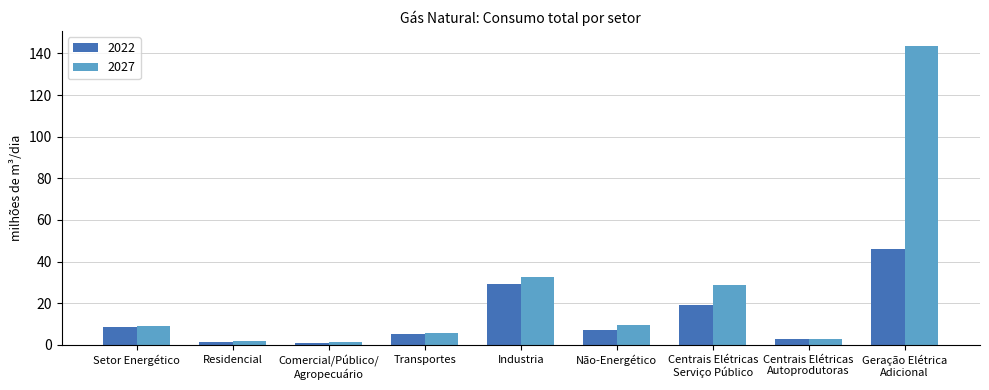

Count the number of data series in this chart.

2